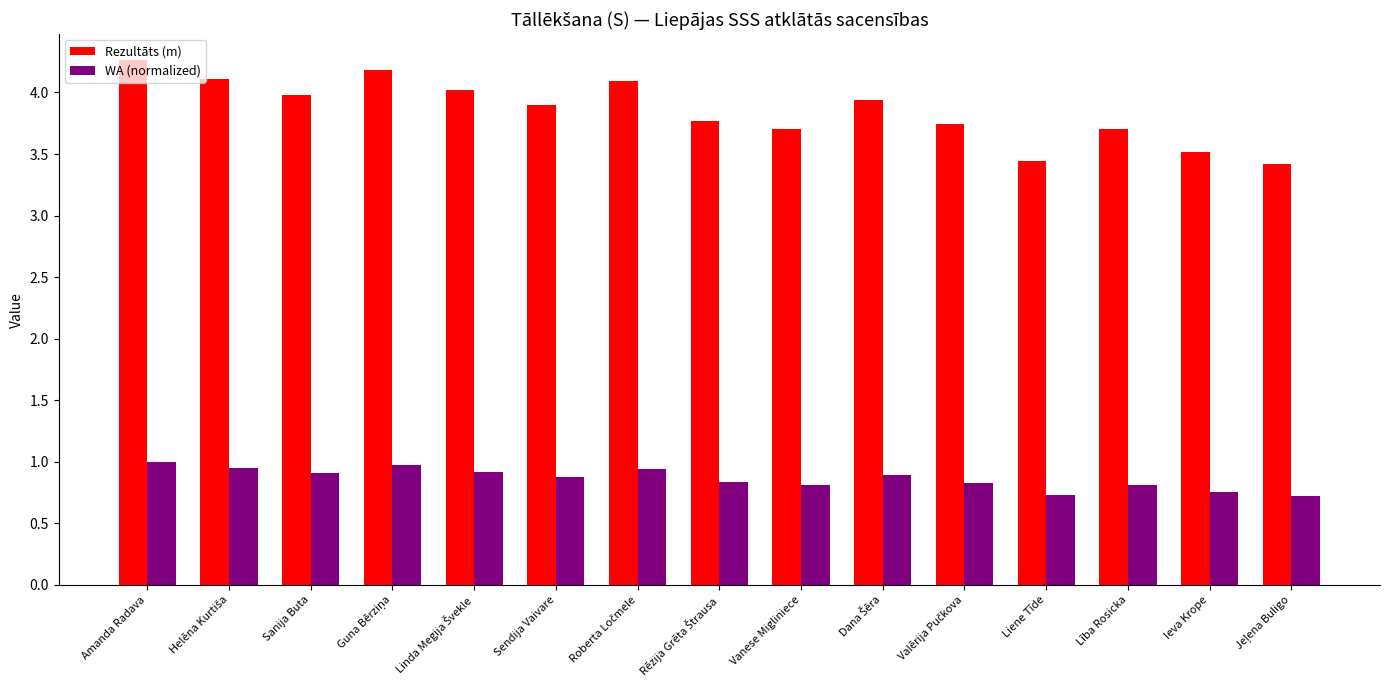

What is the minimum value for Rezultāts (m)?

3.4